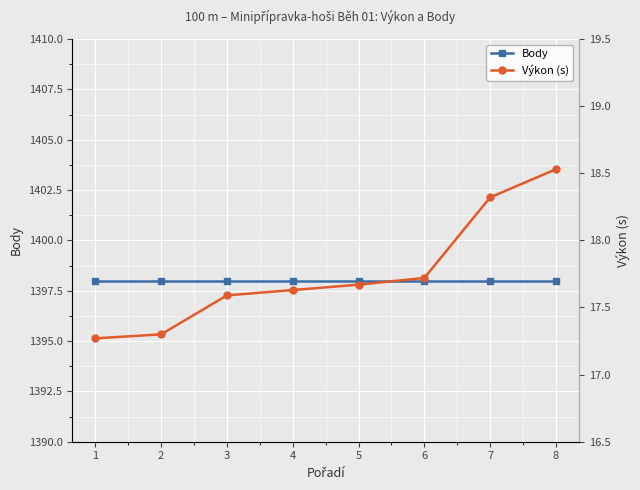

Which category has the highest value across all series?

1